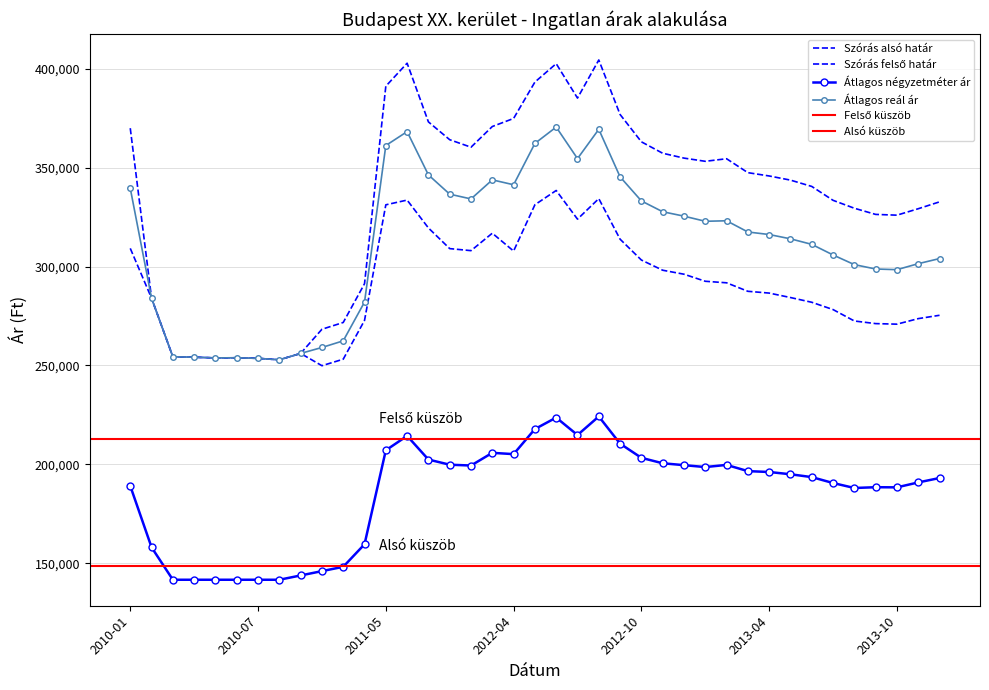

What is the label of the 26th point from the left?

2012-11